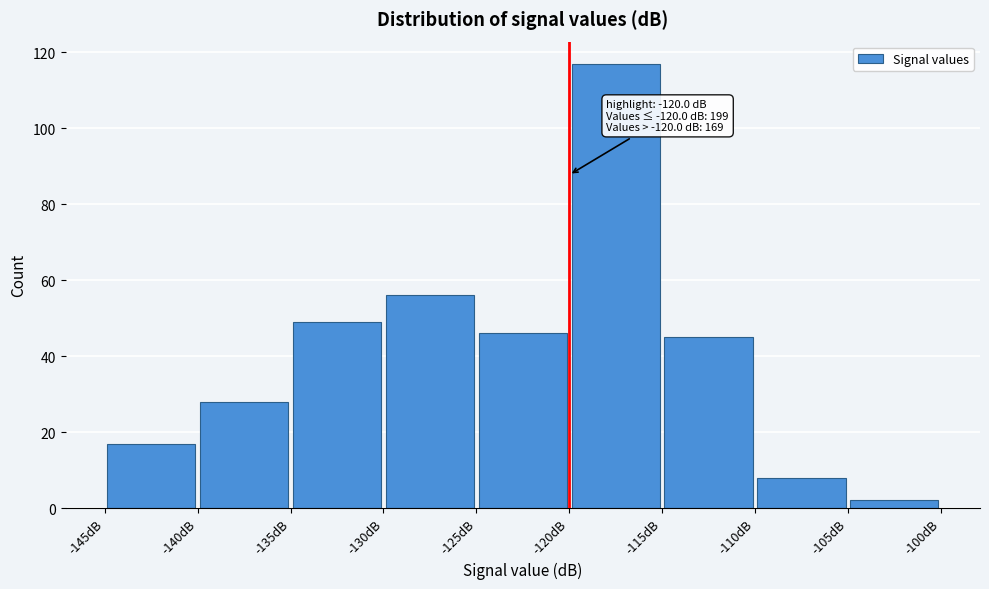

Which range on the x-axis has the tallest bar?

-120 to -115